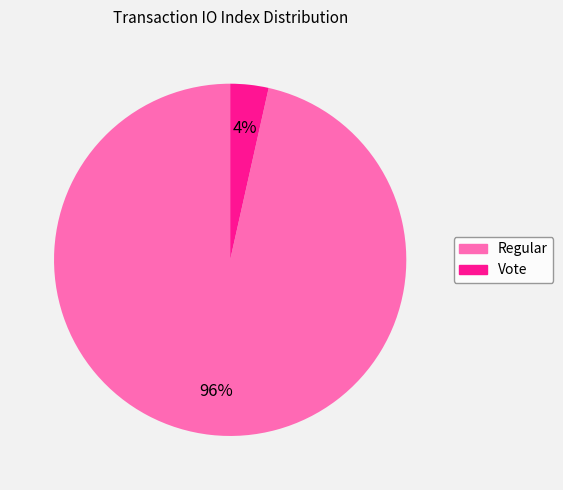

Which category has the biggest portion of the pie?

Regular